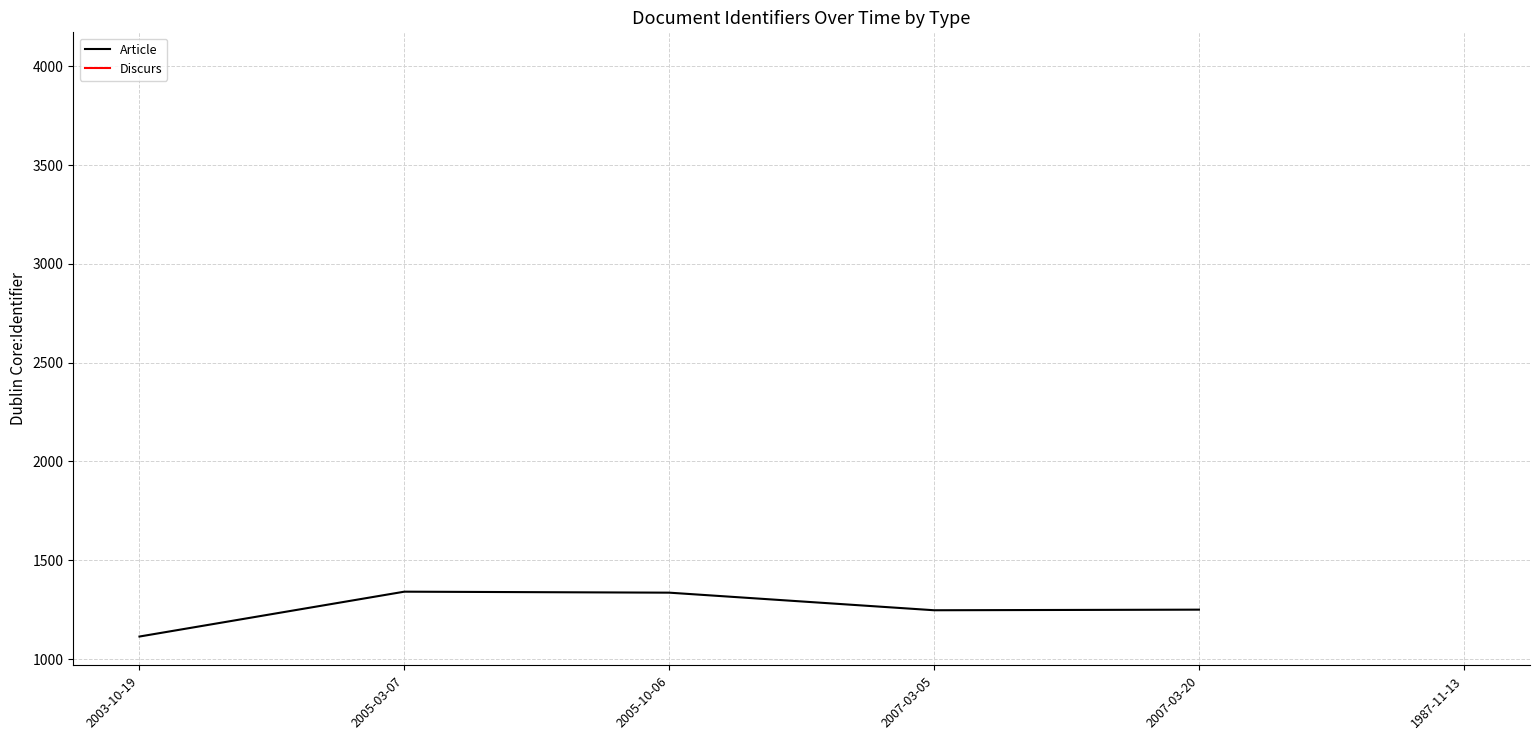

What is the greatest value displayed?

1341